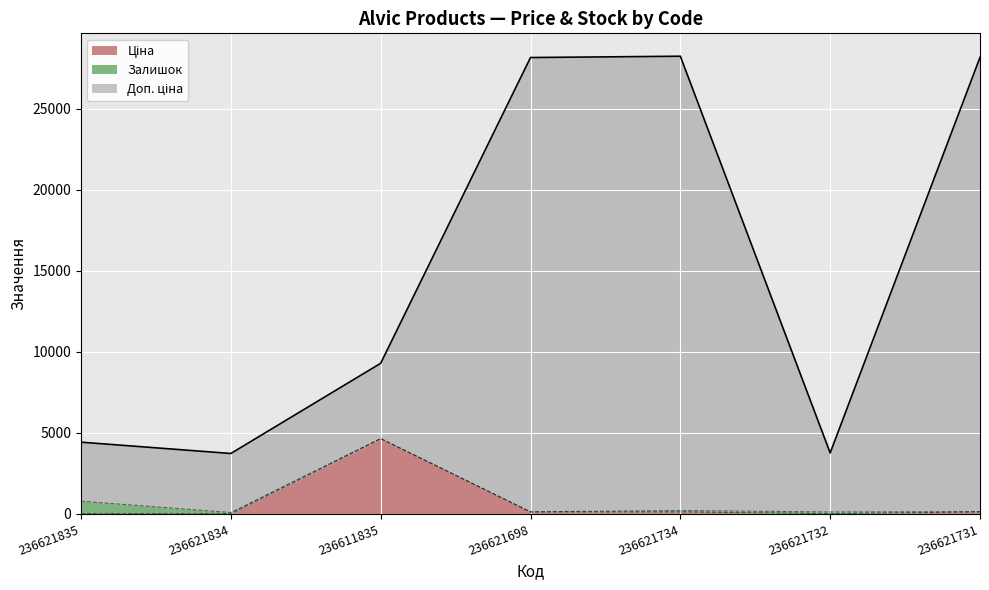

How many lines are shown in the chart?

3